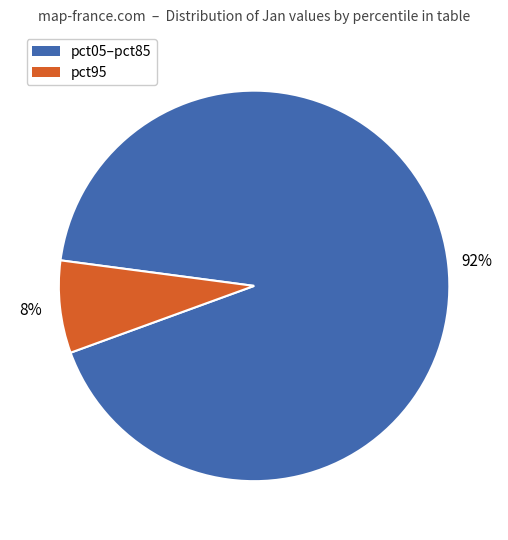

Count the number of slices in the pie.

2